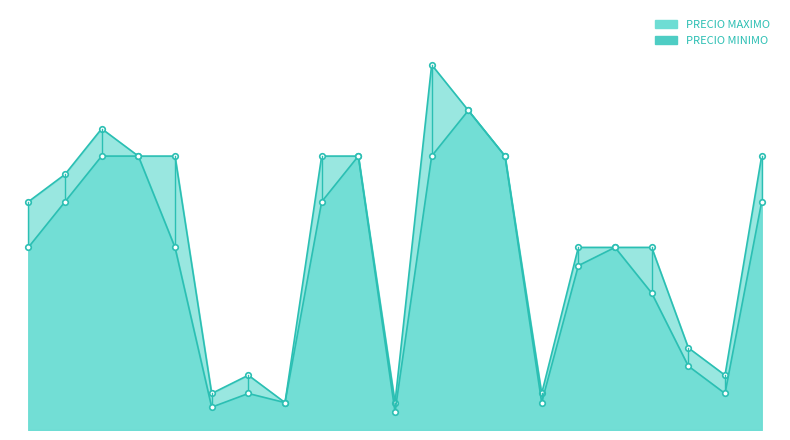

Is it true that PRECIO MAXIMO equals 30 at APIO DE HOJA?

True